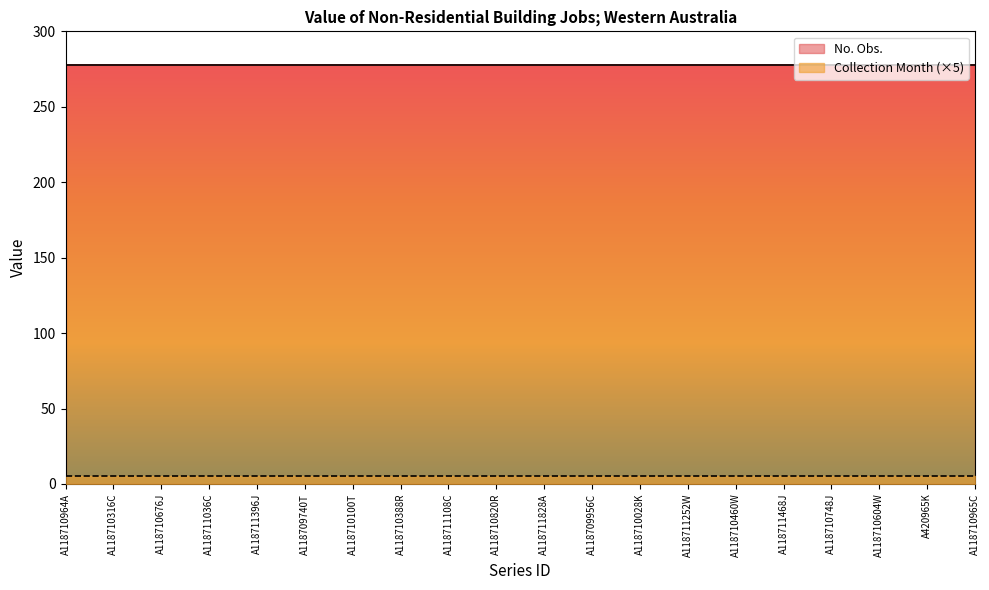

True or false: No. Obs. and Collection Month intersect in this chart.

False